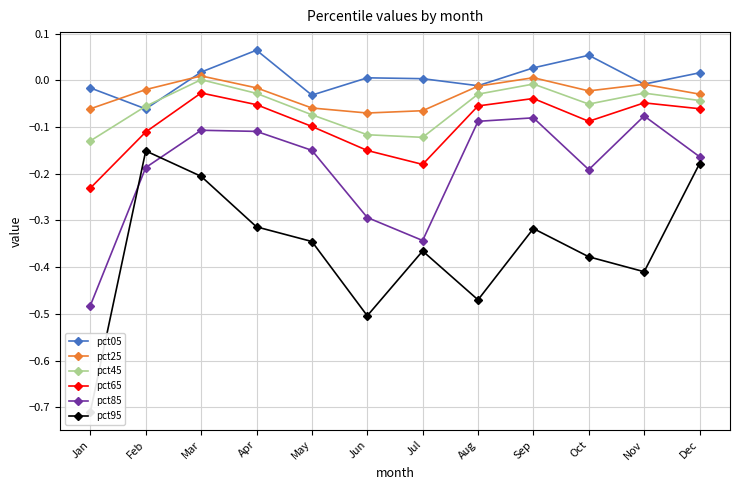

True or false: pct05 and pct95 intersect in this chart.

False